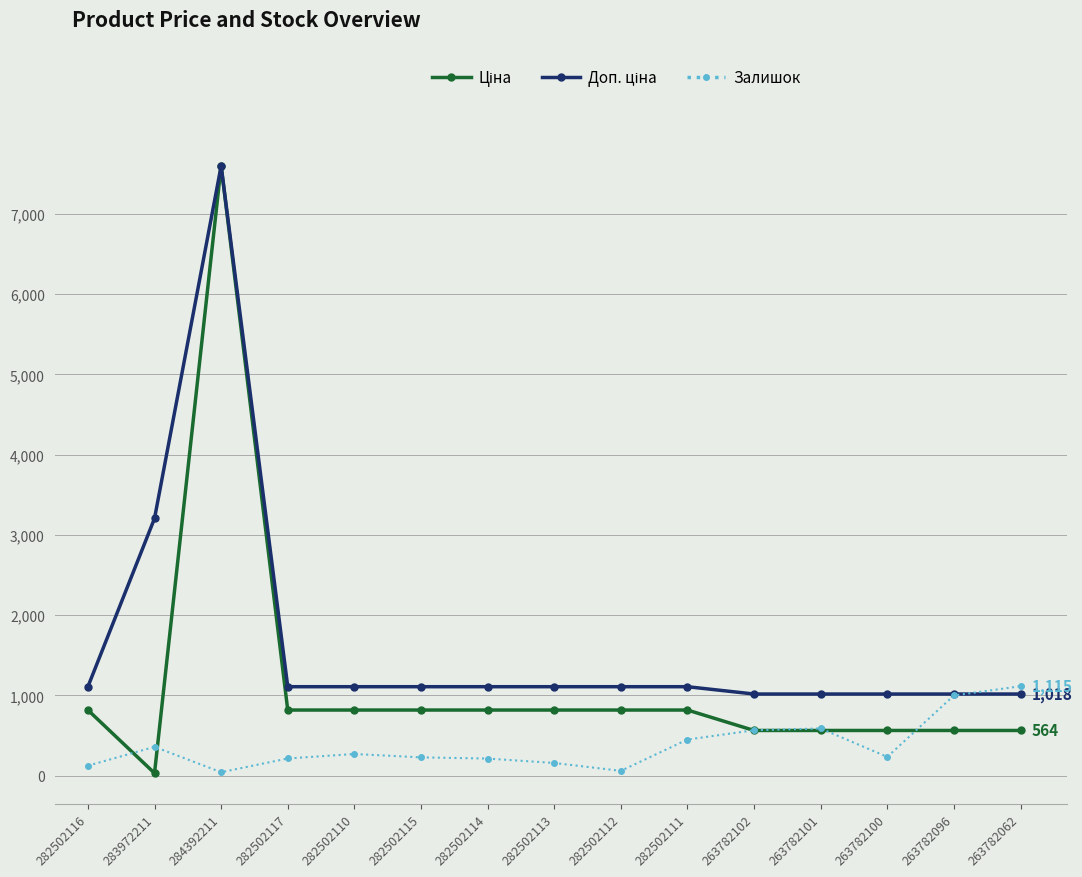

At which category does Залишок reach its first local peak?

283972211